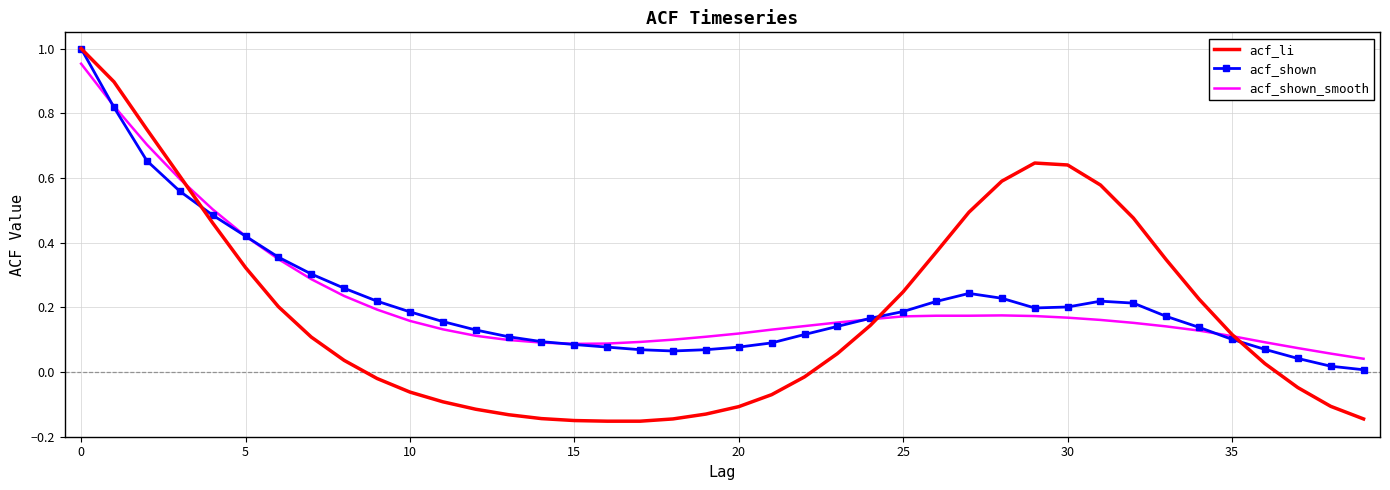

Which series has the largest range (max minus min)?

acf_li